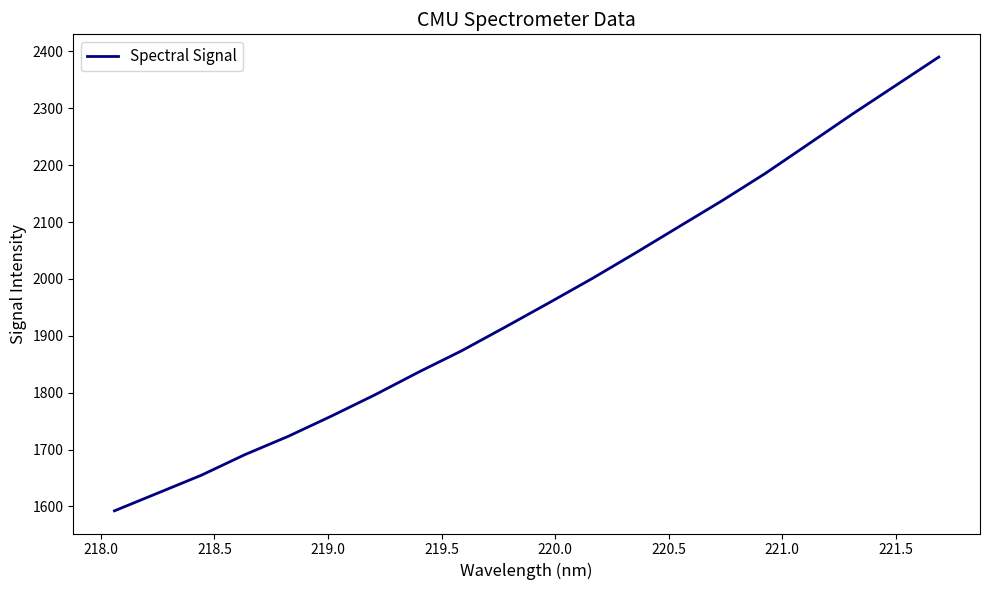

What is the minimum value shown in the chart?

1592.3